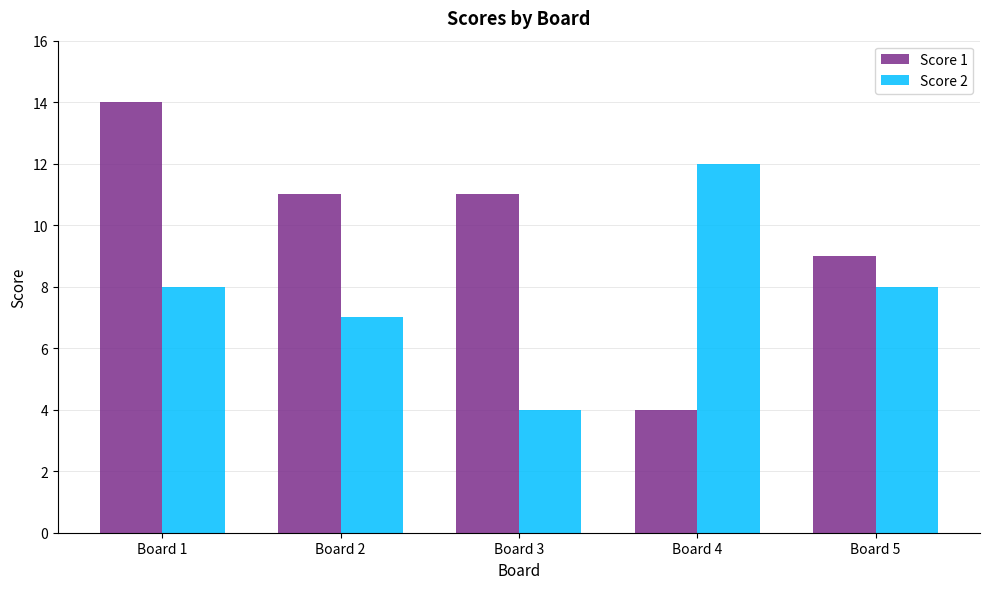

At which label does Score 2 reach its minimum?

Board 3